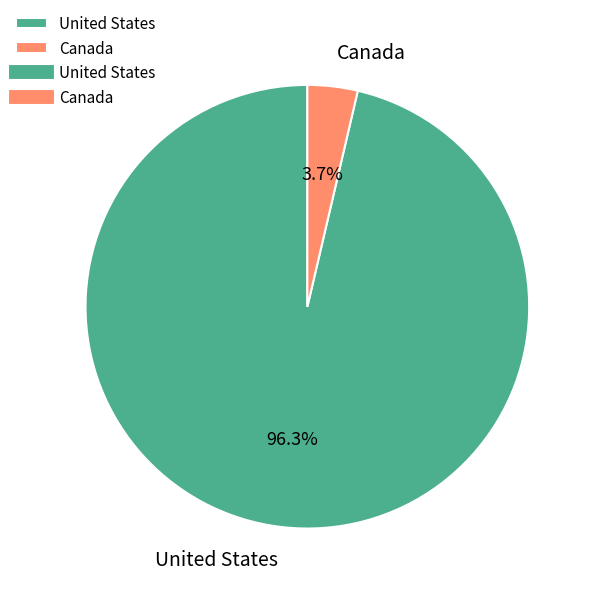

What is the majority slice?

United States